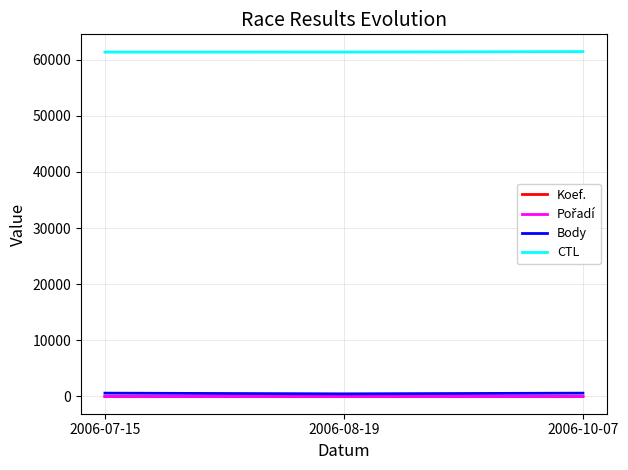

What is the maximum value shown in the chart?

61417